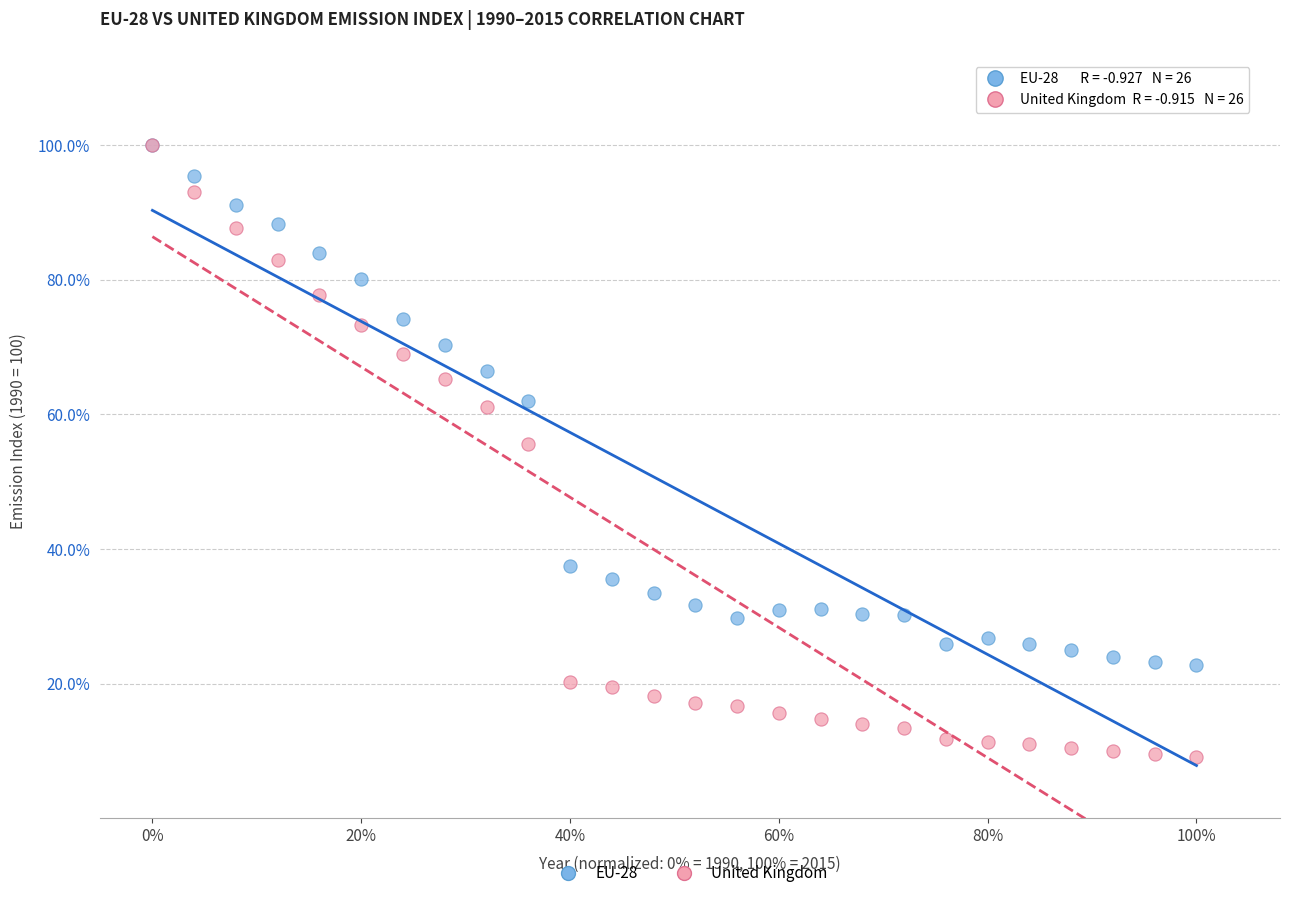

Which series reaches the minimum Y coordinate?

United Kingdom